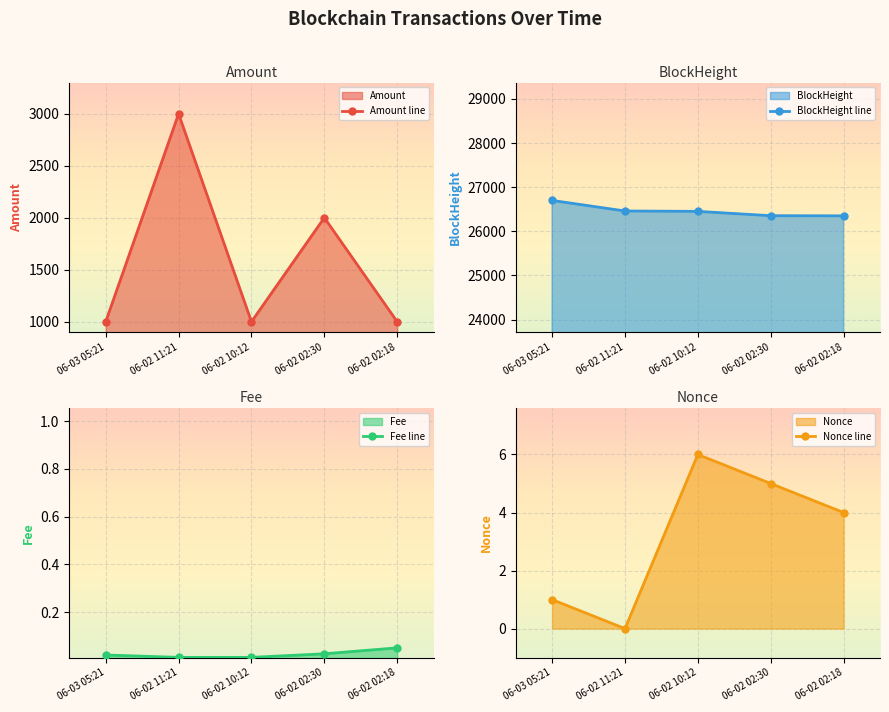

At which label does BlockHeight line reach its peak?

06-03 05:21